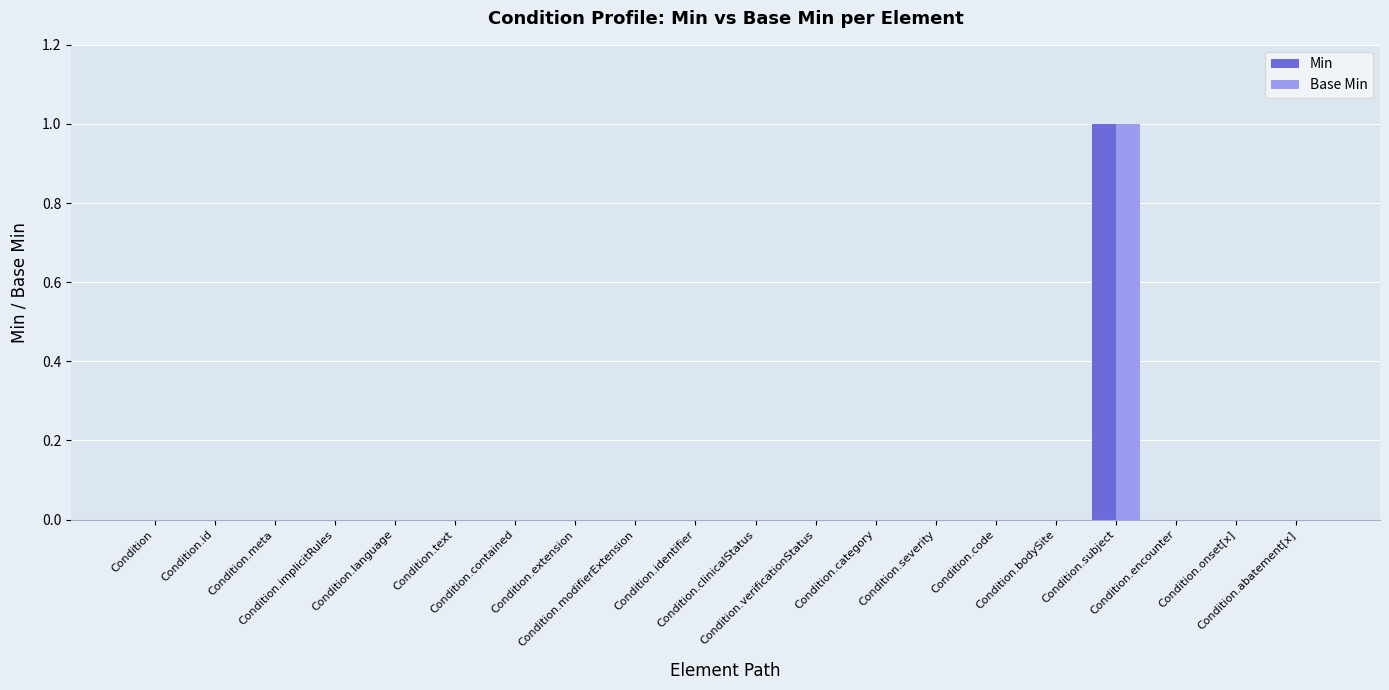

Are the bars horizontal?

No